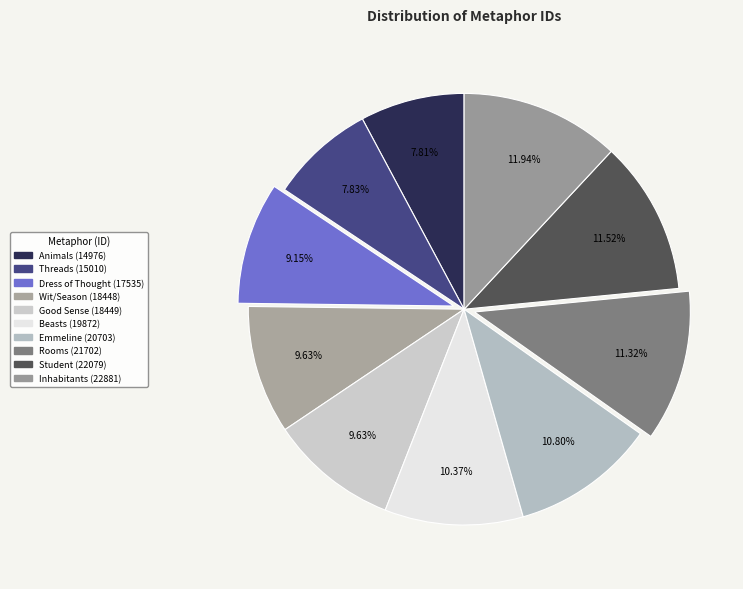

Count the number of slices in the pie.

10